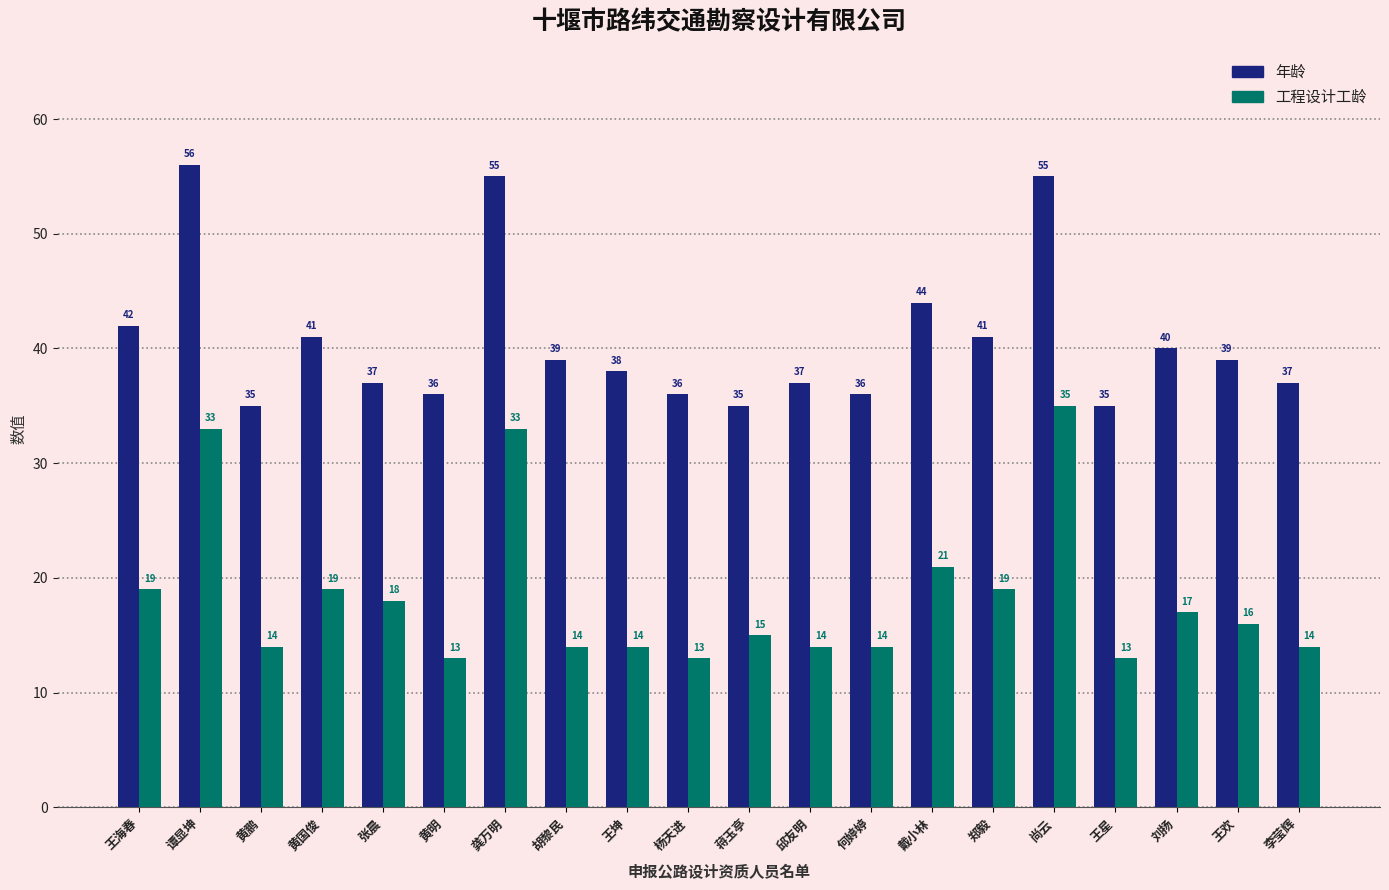

What are all the series names shown in the legend?

年龄, 工程设计工龄